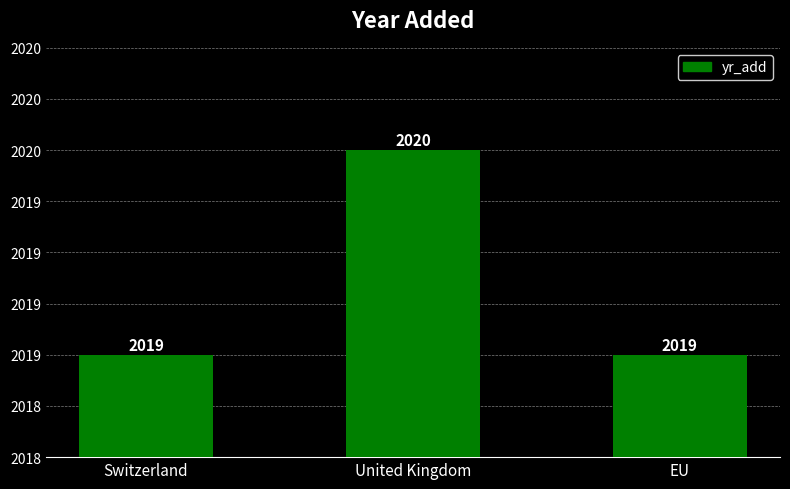

Are the bars horizontal?

No